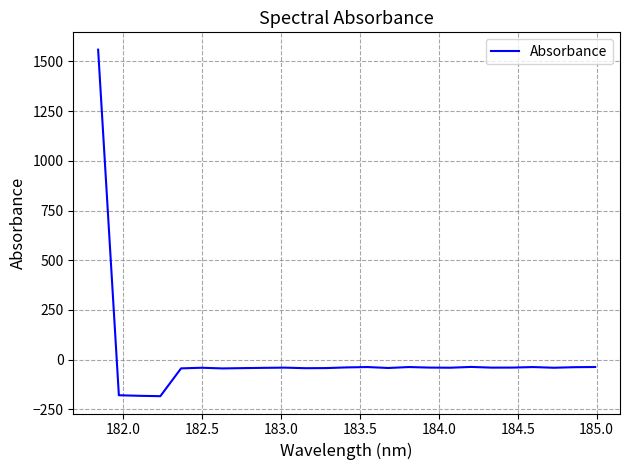

What is the minimum value shown in the chart?

-183.3